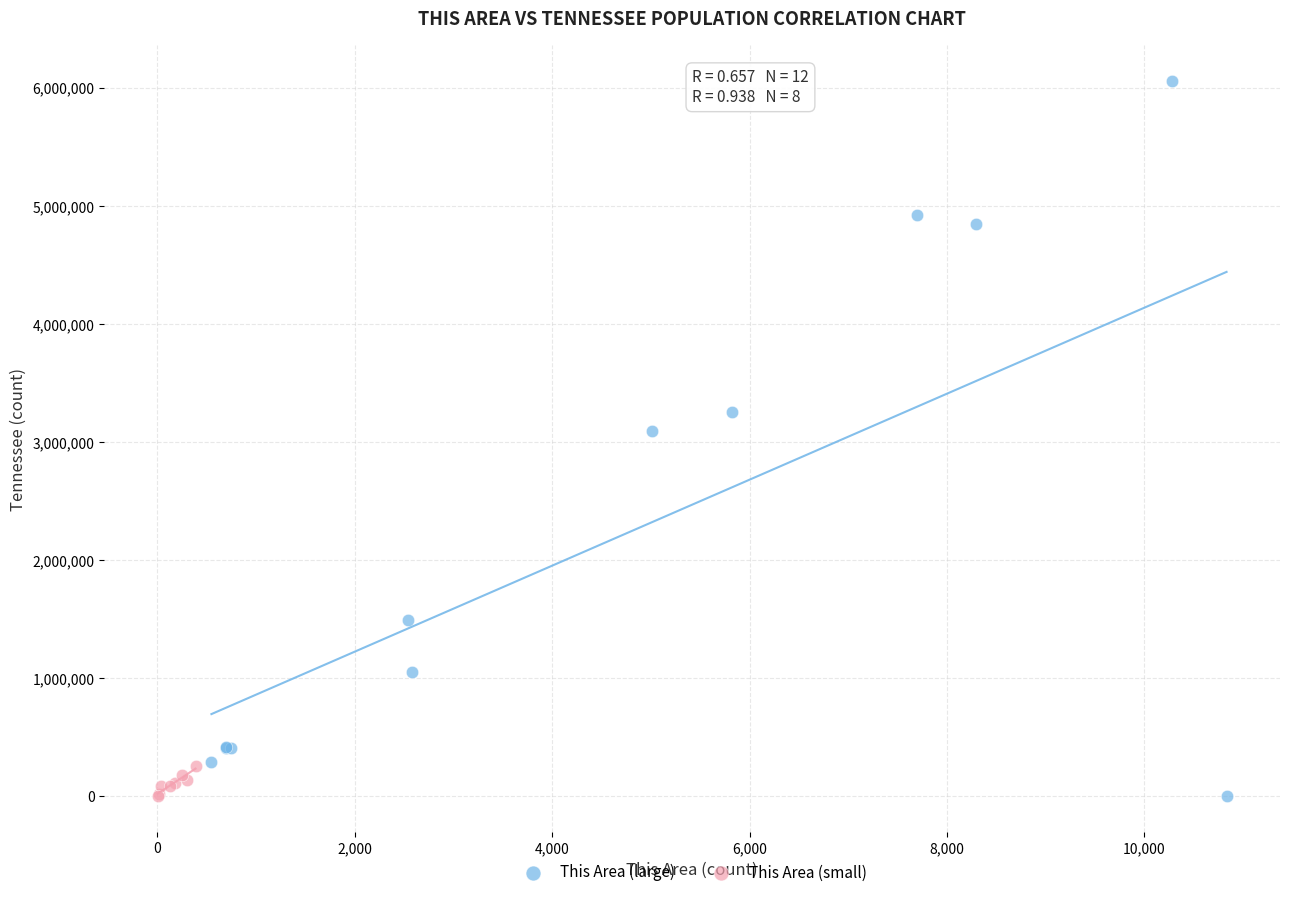

Which series contains the highest Y value?

This Area (large)